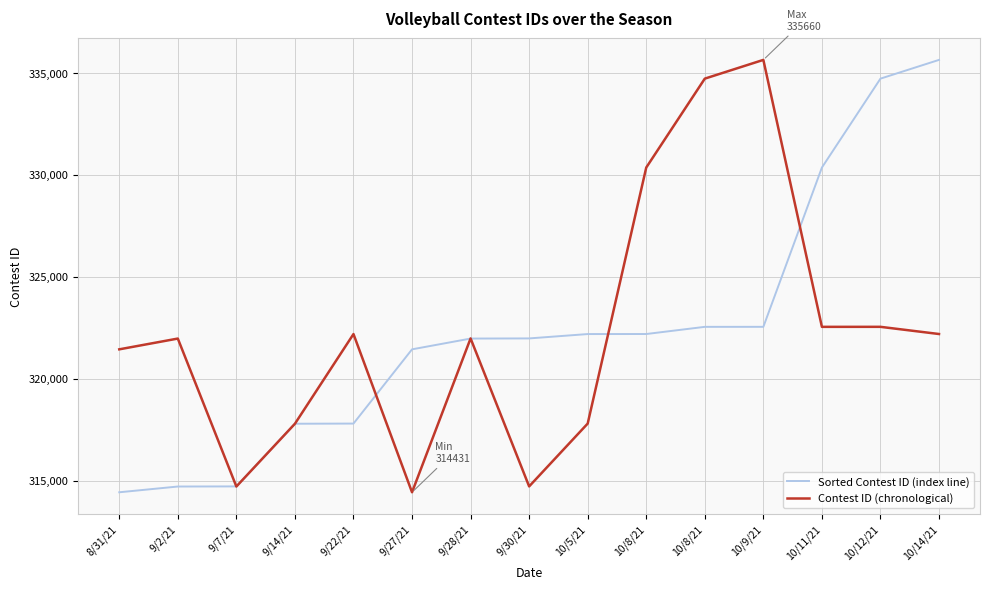

Does the chart have visible grid lines?

Yes